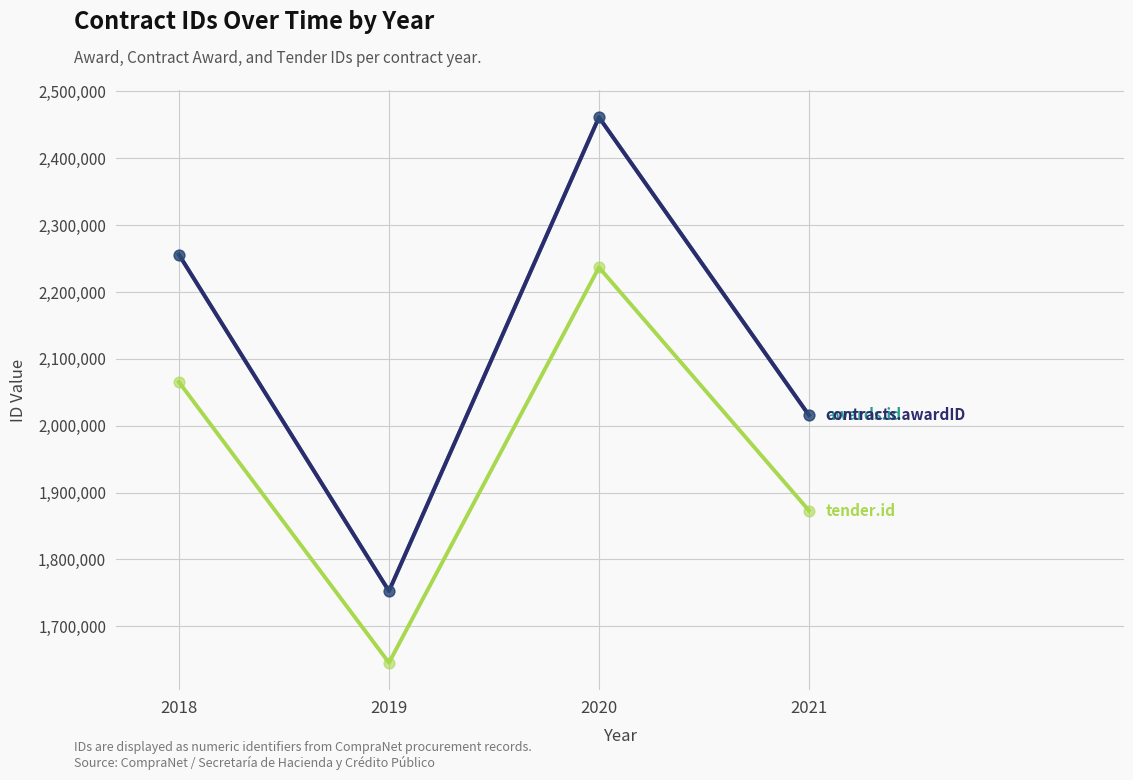

Does the chart have visible grid lines?

Yes